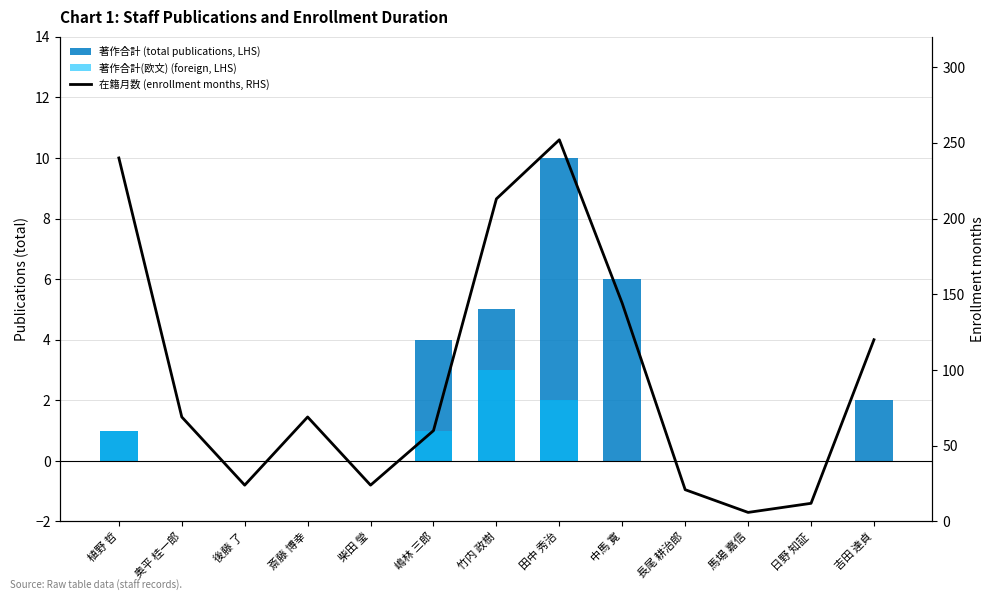

Is the value of 著作合計(欧文) (foreign, LHS) at 吉田 達貞 greater than the value of 在籍月数 (enrollment months, RHS) at 奥平 桂一郎?

No